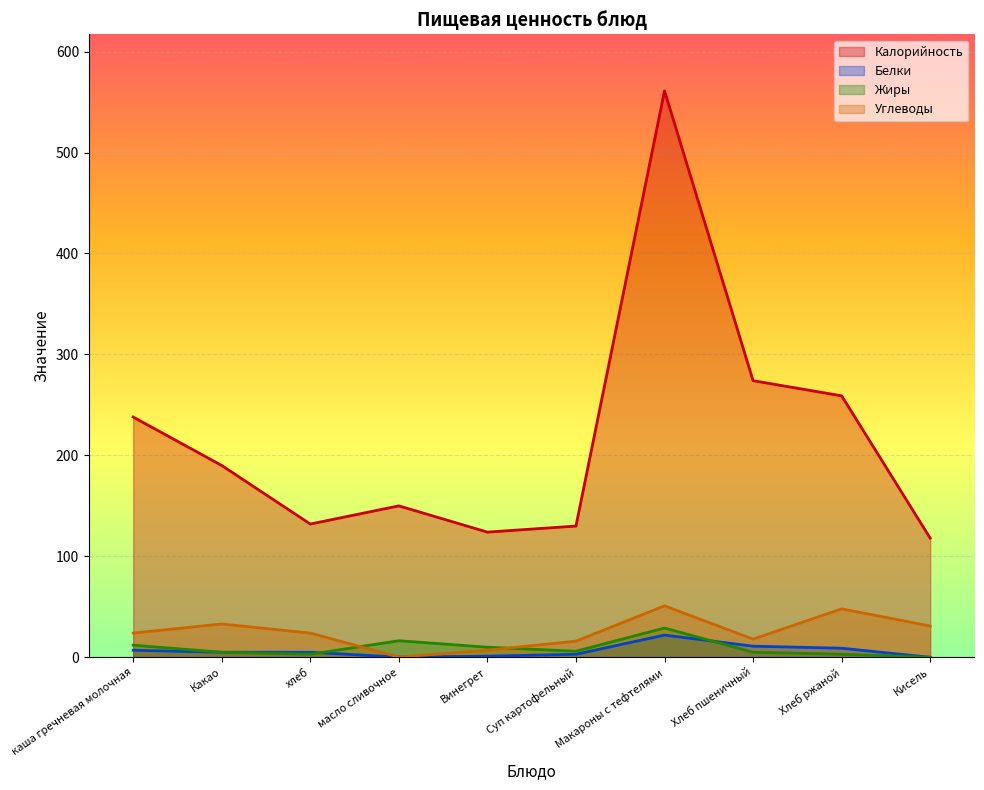

Reading left to right, transcribe all the data shown in this chart.

Калорийность: 238.0	190.0	132.0	150.0	124.0	130.0	561.0	274.0	259.0	118.0
Белки: 7.0	5.0	5.0	0.2	1.1	3.0	22.0	11.0	9.0	0.0
Жиры: 12.0	5.0	3.0	16.4	10.0	6.0	29.0	5.0	3.0	0.0
Углеводы: 24.0	33.0	24.0	0.2	7.0	16.0	51.0	18.0	48.0	31.0